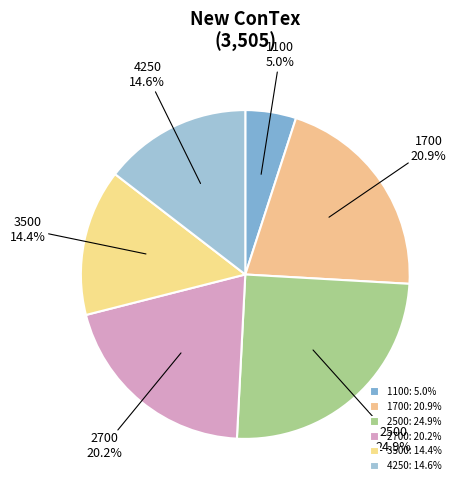

How many slices are in this pie chart?

6